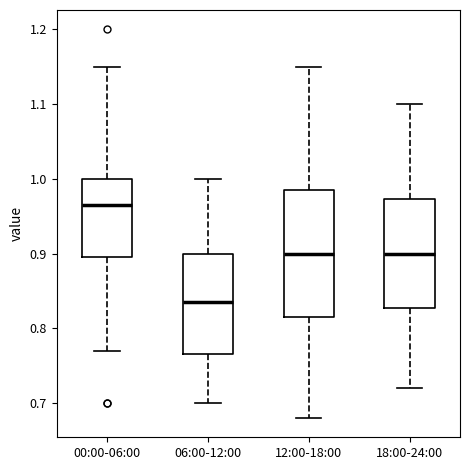

Where does the lower whisker of the box for 00:00-06:00 end on the y-axis? The values are not printed on the chart, so give them approximately, as read against the axis.

0.77